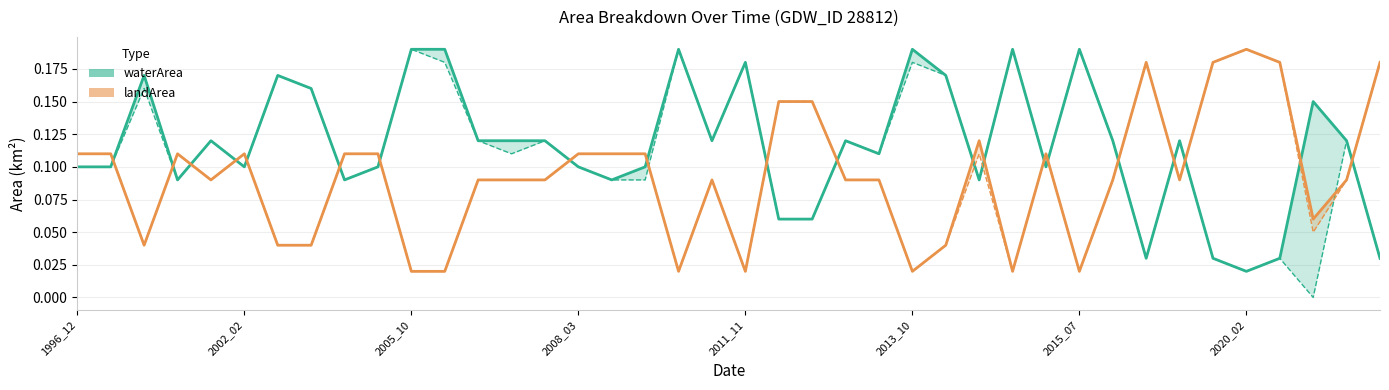

Reading left to right, what are all the values shown in this chart?

waterArea: 0.1	0.1	0.2	0.1	0.1	0.1	0.2	0.2	0.1	0.1	0.2	0.2	0.1	0.1	0.1	0.1	0.1	0.1	0.2	0.1	0.2	0.1	0.1	0.1	0.1	0.2	0.2	0.1	0.2	0.1	0.2	0.1	0.0	0.1	0.0	0.0	0.0	0.1	0.1	0.0
landArea: 0.1	0.1	0.0	0.1	0.1	0.1	0.0	0.0	0.1	0.1	0.0	0.0	0.1	0.1	0.1	0.1	0.1	0.1	0.0	0.1	0.0	0.1	0.1	0.1	0.1	0.0	0.0	0.1	0.0	0.1	0.0	0.1	0.2	0.1	0.2	0.2	0.2	0.1	0.1	0.2